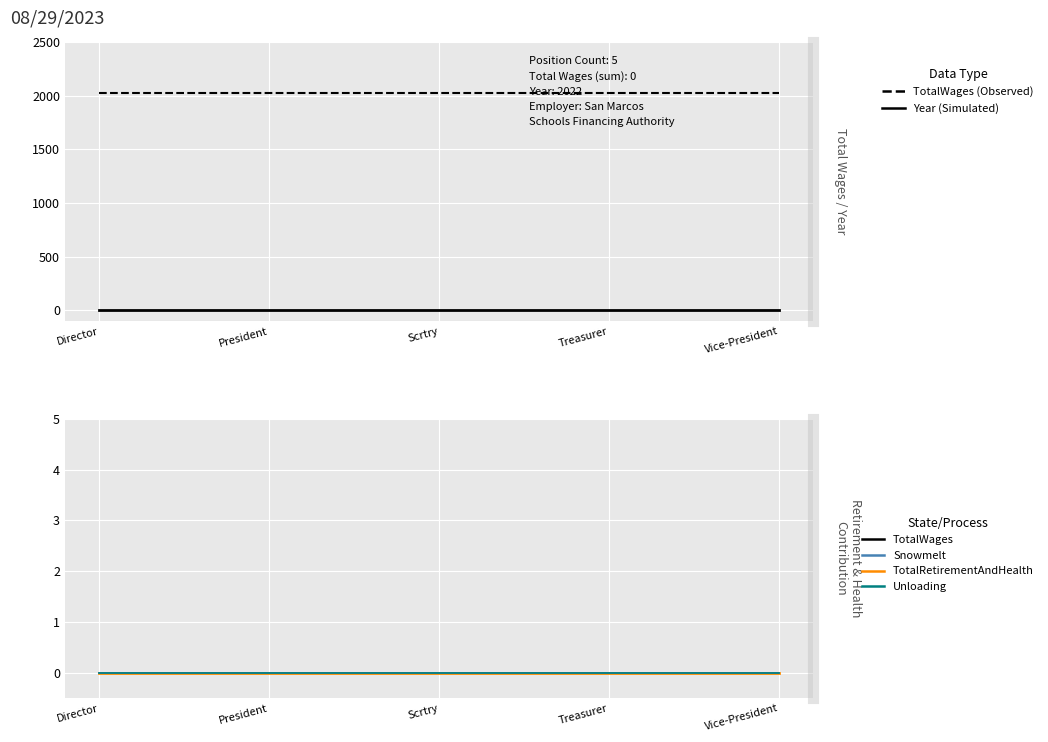

At how many categories does at least one series exceed 1193?

5